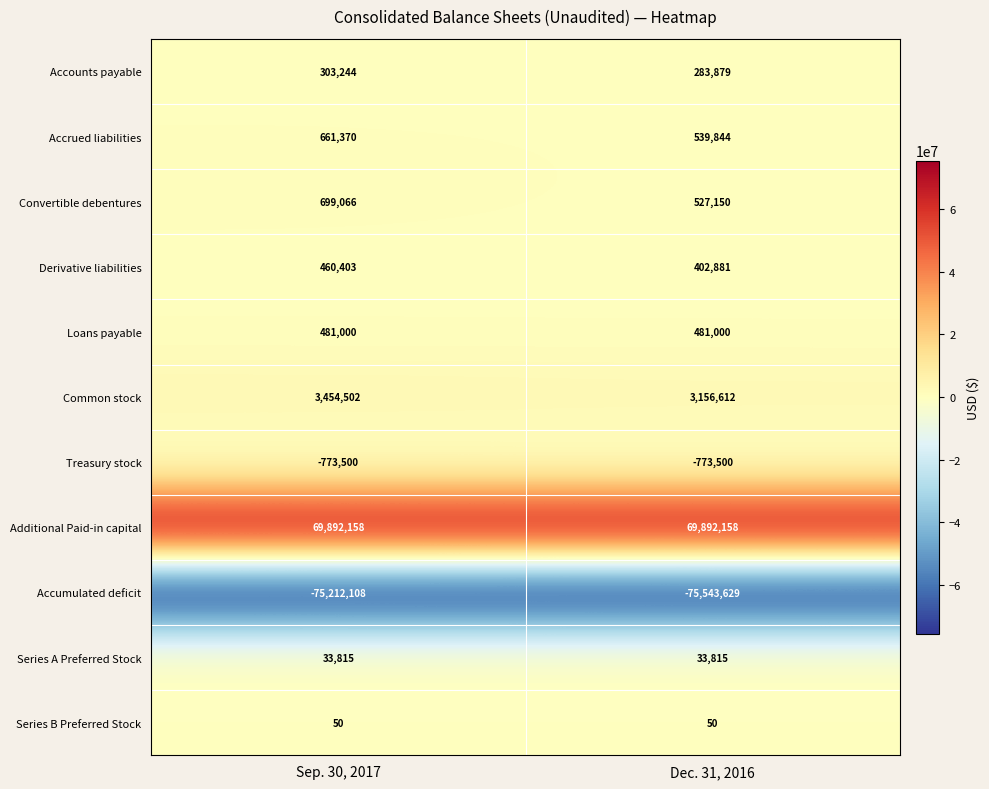

What is the highest value of the Loans payable series?

481000